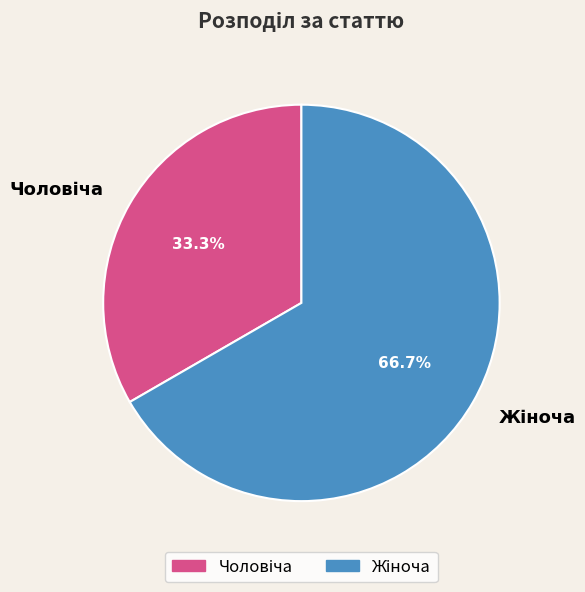

To the nearest percent, what is the average slice percentage?

50%